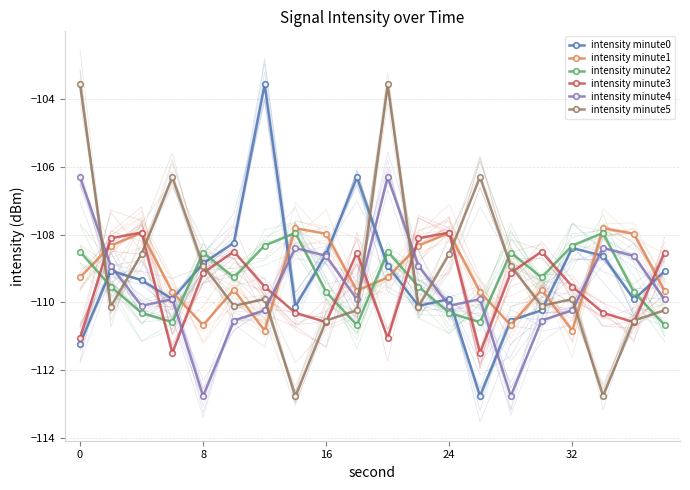

What is the highest value of the intensity minute1 series?

-107.8